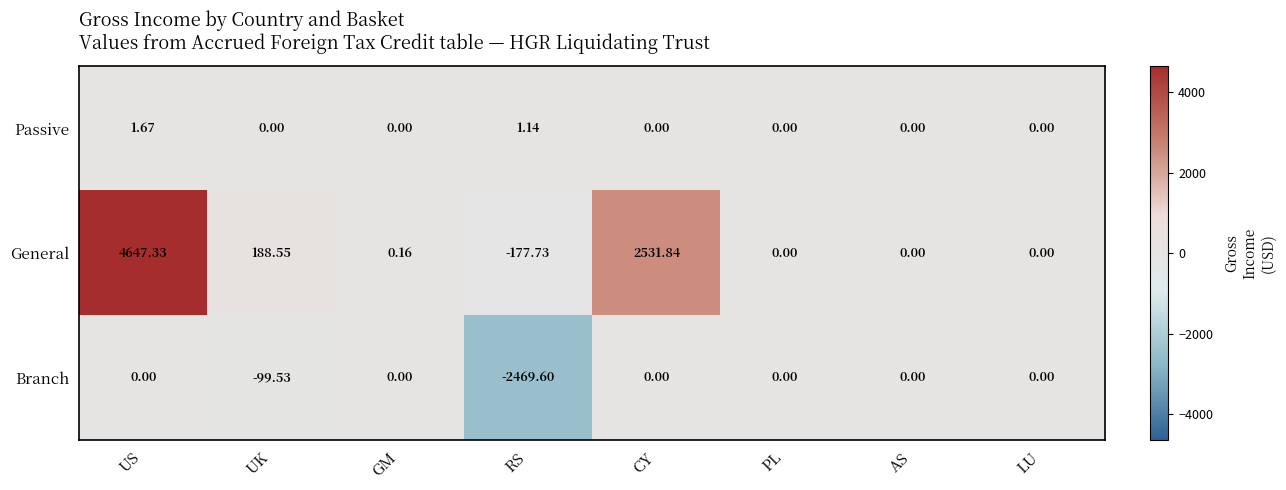

At which label does General reach its minimum?

RS